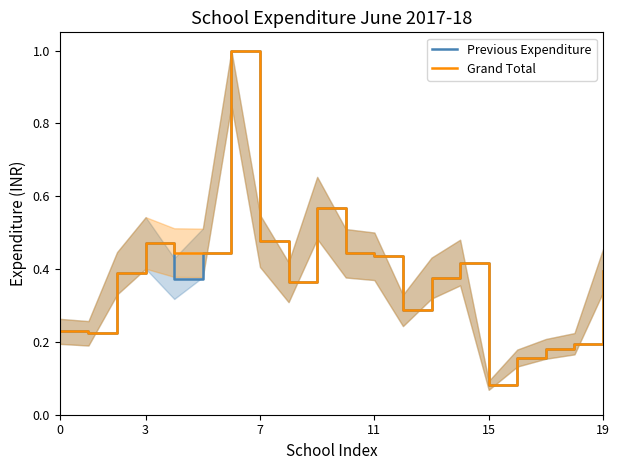

What is the label of the 1st point from the right?

19